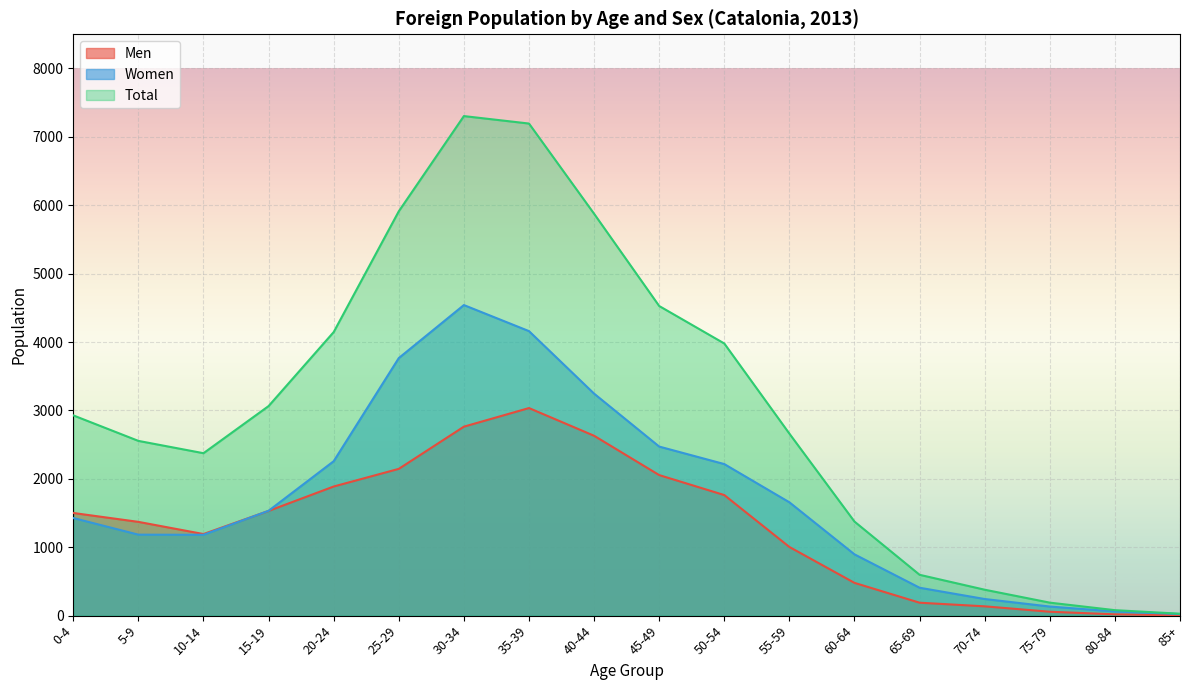

Reading right to left, what are all the values shown in this chart?

Men: 85+=5	80-84=19	75-79=57	70-74=136	65-69=189	60-64=479	55-59=1004	50-54=1763	45-49=2055	40-44=2630	35-39=3035	30-34=2763	25-29=2146	20-24=1888	15-19=1531	10-14=1193	5-9=1371	0-4=1501
Women: 85+=23	80-84=61	75-79=133	70-74=243	65-69=408	60-64=896	55-59=1657	50-54=2216	45-49=2472	40-44=3246	35-39=4160	30-34=4541	25-29=3766	20-24=2258	15-19=1533	10-14=1182	5-9=1184	0-4=1427
Total: 85+=28	80-84=80	75-79=190	70-74=379	65-69=597	60-64=1375	55-59=2661	50-54=3979	45-49=4527	40-44=5876	35-39=7195	30-34=7304	25-29=5912	20-24=4146	15-19=3064	10-14=2375	5-9=2555	0-4=2928